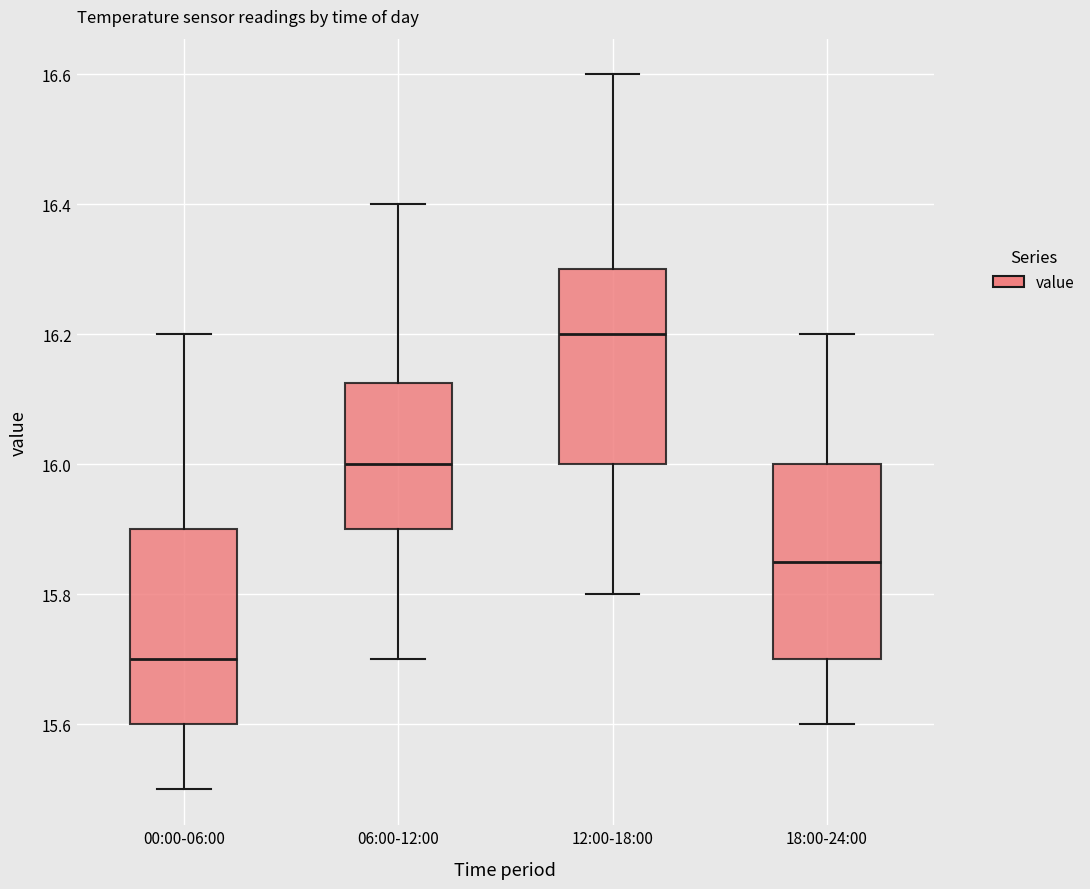

Reading left to right, read every box against the y-axis: the position of its median line, the range the box covers, and the ends of its whiskers. The values are not printed on the chart, so give them approximately, as read against the axis.

00:00-06:00: median 15.70, box 15.60 to 15.90, whiskers 15.50 to 16.20
06:00-12:00: median 16.00, box 15.90 to 16.12, whiskers 15.70 to 16.40
12:00-18:00: median 16.20, box 16.00 to 16.30, whiskers 15.80 to 16.60
18:00-24:00: median 15.86, box 15.70 to 16.00, whiskers 15.60 to 16.20